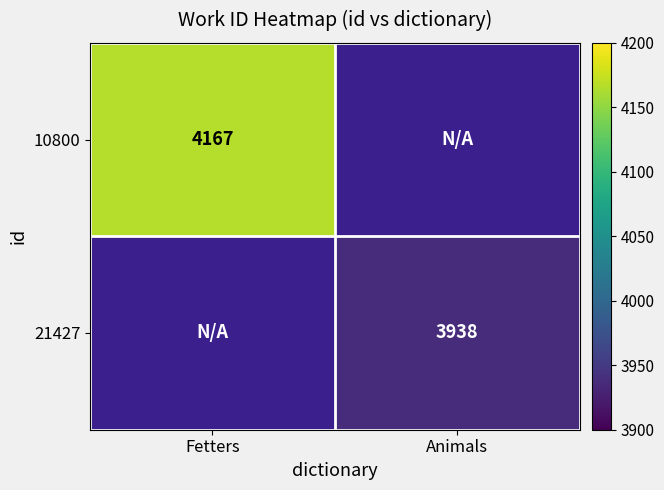

Is it true that 10800 equals 5828.2 at Fetters?

False